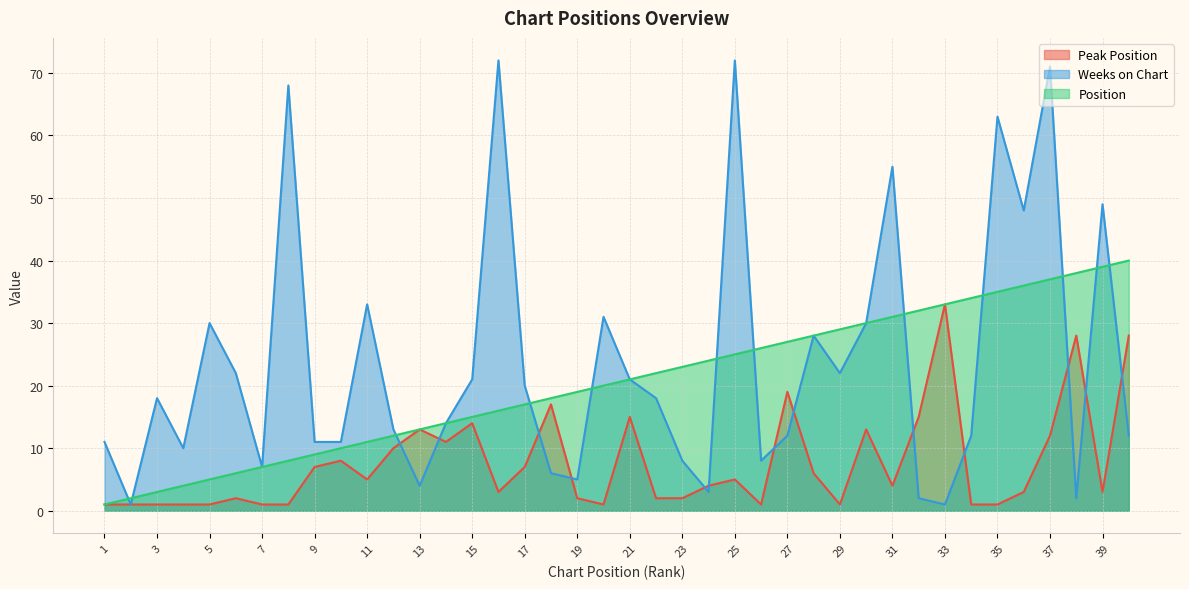

What is the difference between the second highest and second lowest values in the Position series?

37